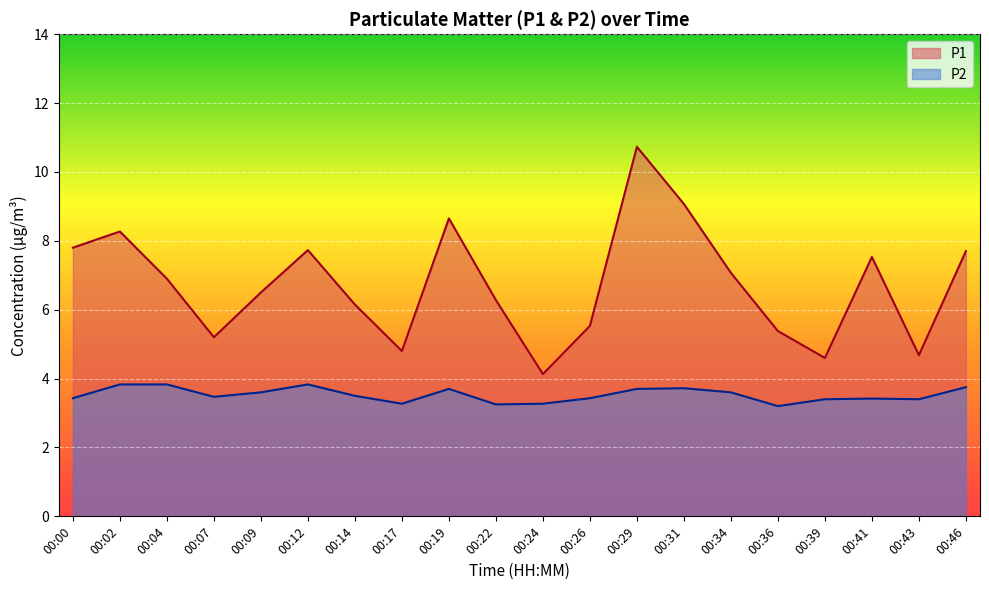

Count the P2 values in the range 3 to 4.

20